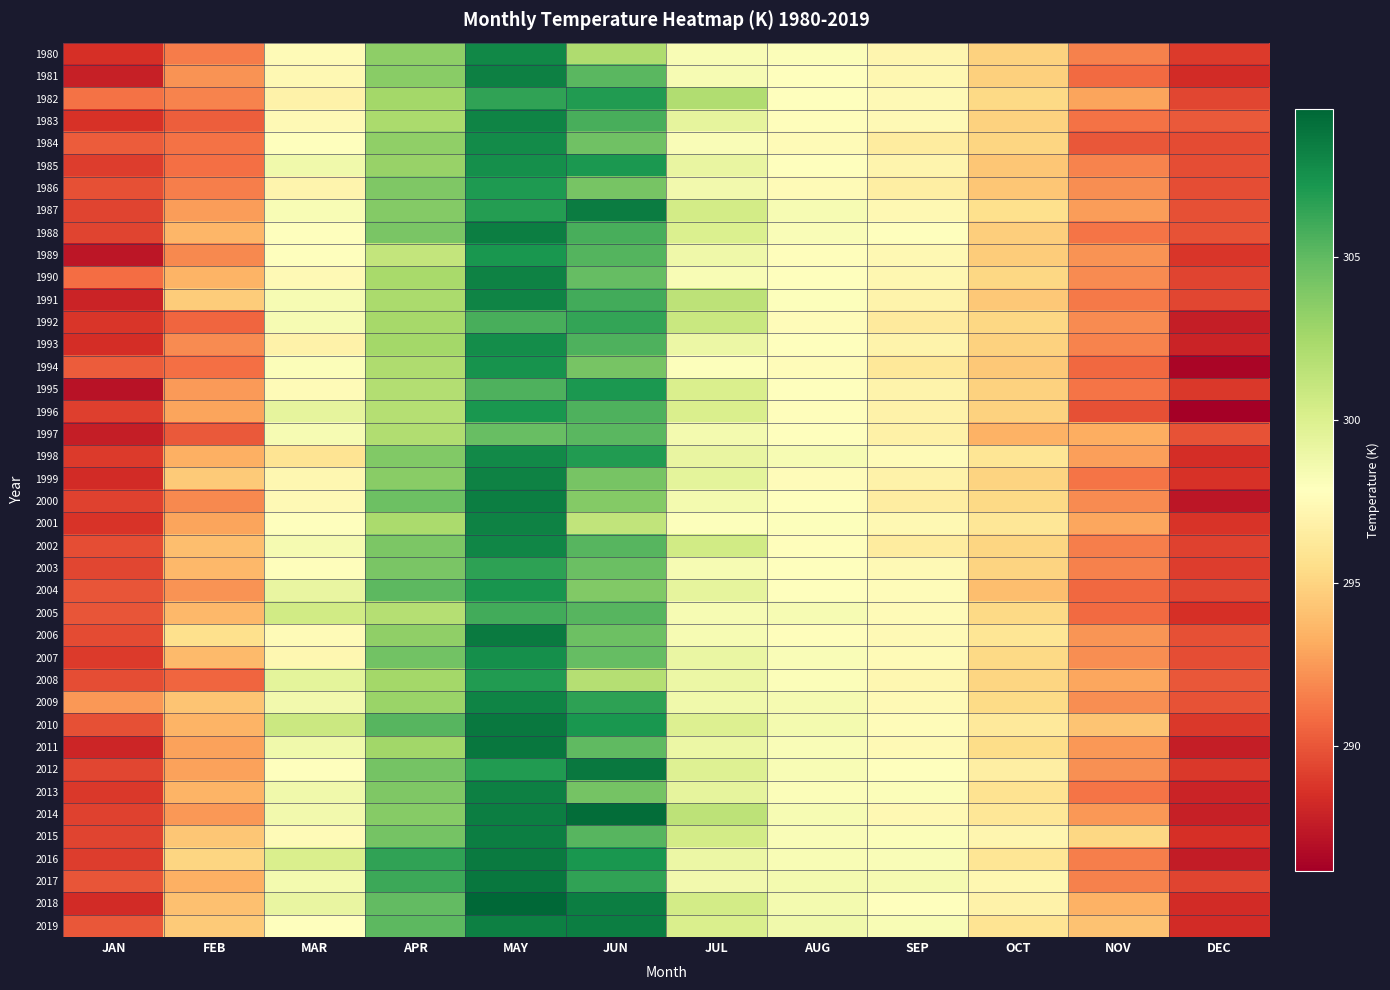

Reading left to right, transcribe all the data shown in this chart.

1980: JAN=288.6	FEB=291.4	MAR=297.6	APR=303.4	MAY=308.0	JUN=302.1	JUL=298.3	AUG=298.1	SEP=297.2	OCT=294.9	NOV=291.6	DEC=289.0
1981: JAN=287.7	FEB=292.2	MAR=297.3	APR=303.6	MAY=308.3	JUN=305.2	JUL=298.4	AUG=297.9	SEP=297.2	OCT=294.8	NOV=290.8	DEC=288.4
1982: JAN=291.1	FEB=291.7	MAR=296.9	APR=302.6	MAY=306.5	JUN=306.9	JUL=302.0	AUG=297.8	SEP=297.4	OCT=295.2	NOV=292.9	DEC=289.4
1983: JAN=288.6	FEB=290.4	MAR=297.5	APR=302.3	MAY=308.1	JUN=305.7	JUL=299.3	AUG=297.8	SEP=297.4	OCT=294.9	NOV=291.1	DEC=290.2
1984: JAN=290.2	FEB=291.1	MAR=297.9	APR=303.3	MAY=307.7	JUN=304.5	JUL=298.1	AUG=297.5	SEP=296.4	OCT=295.1	NOV=290.1	DEC=289.6
1985: JAN=289.1	FEB=290.9	MAR=298.7	APR=303.1	MAY=307.5	JUN=307.1	JUL=299.2	AUG=297.8	SEP=297.1	OCT=294.3	NOV=291.7	DEC=289.7
1986: JAN=289.8	FEB=291.5	MAR=297.1	APR=303.9	MAY=307.0	JUN=304.2	JUL=298.7	AUG=297.6	SEP=296.6	OCT=294.4	NOV=292.1	DEC=289.7
1987: JAN=289.4	FEB=292.6	MAR=298.3	APR=303.7	MAY=306.9	JUN=308.5	JUL=300.4	AUG=298.4	SEP=297.4	OCT=295.6	NOV=292.6	DEC=289.8
1988: JAN=289.4	FEB=293.6	MAR=297.9	APR=304.1	MAY=308.4	JUN=305.7	JUL=300.0	AUG=298.2	SEP=297.9	OCT=294.7	NOV=291.1	DEC=289.8
1989: JAN=287.3	FEB=291.9	MAR=297.8	APR=301.2	MAY=307.2	JUN=305.4	JUL=298.8	AUG=297.7	SEP=297.3	OCT=294.6	NOV=292.3	DEC=288.8
1990: JAN=290.8	FEB=293.5	MAR=297.4	APR=302.3	MAY=308.2	JUN=304.8	JUL=298.3	AUG=297.9	SEP=297.3	OCT=295.2	NOV=292.0	DEC=289.3
1991: JAN=287.9	FEB=294.6	MAR=298.4	APR=302.3	MAY=308.2	JUN=306.0	JUL=301.5	AUG=298.0	SEP=297.0	OCT=294.4	NOV=291.4	DEC=289.5
1992: JAN=288.8	FEB=290.6	MAR=298.4	APR=302.5	MAY=305.7	JUN=306.4	JUL=300.9	AUG=297.7	SEP=296.4	OCT=295.2	NOV=291.9	DEC=287.7
1993: JAN=288.4	FEB=292.0	MAR=296.9	APR=302.5	MAY=307.7	JUN=305.6	JUL=299.0	AUG=297.9	SEP=297.0	OCT=294.9	NOV=291.7	DEC=288.0
1994: JAN=290.2	FEB=291.0	MAR=298.1	APR=302.1	MAY=307.4	JUN=304.2	JUL=298.0	AUG=297.6	SEP=296.2	OCT=294.5	NOV=290.7	DEC=286.5
1995: JAN=287.1	FEB=292.5	MAR=297.5	APR=301.9	MAY=305.6	JUN=307.1	JUL=300.1	AUG=297.8	SEP=297.0	OCT=294.9	NOV=291.2	DEC=288.9
1996: JAN=289.2	FEB=292.9	MAR=299.3	APR=301.8	MAY=307.2	JUN=305.6	JUL=300.1	AUG=297.7	SEP=296.9	OCT=294.9	NOV=289.8	DEC=286.2
1997: JAN=287.7	FEB=290.1	MAR=298.3	APR=302.0	MAY=304.8	JUN=305.2	JUL=298.6	AUG=297.8	SEP=296.8	OCT=293.5	NOV=293.3	DEC=289.9
1998: JAN=289.0	FEB=293.3	MAR=295.9	APR=303.8	MAY=307.9	JUN=306.9	JUL=299.2	AUG=298.4	SEP=297.5	OCT=296.0	NOV=292.7	DEC=288.5
1999: JAN=288.4	FEB=294.5	MAR=297.3	APR=303.5	MAY=308.2	JUN=304.2	JUL=299.4	AUG=297.6	SEP=296.9	OCT=294.9	NOV=291.2	DEC=288.6
2000: JAN=289.3	FEB=291.9	MAR=297.5	APR=304.6	MAY=308.3	JUN=303.7	JUL=298.6	AUG=297.9	SEP=296.6	OCT=295.3	NOV=292.0	DEC=287.3
2001: JAN=288.7	FEB=292.9	MAR=297.8	APR=302.2	MAY=308.2	JUN=301.3	JUL=298.0	AUG=298.0	SEP=297.4	OCT=296.1	NOV=293.0	DEC=288.7
2002: JAN=289.7	FEB=294.0	MAR=298.4	APR=304.0	MAY=308.1	JUN=305.3	JUL=300.5	AUG=297.7	SEP=296.5	OCT=295.1	NOV=291.6	DEC=289.2
2003: JAN=289.4	FEB=293.7	MAR=297.7	APR=304.1	MAY=306.5	JUN=304.6	JUL=298.4	AUG=297.9	SEP=297.5	OCT=295.0	NOV=291.6	DEC=289.1
2004: JAN=290.0	FEB=292.2	MAR=299.2	APR=305.1	MAY=307.3	JUN=303.8	JUL=299.4	AUG=297.9	SEP=297.7	OCT=294.0	NOV=290.7	DEC=289.4
2005: JAN=290.0	FEB=293.7	MAR=300.5	APR=301.8	MAY=306.0	JUN=305.3	JUL=298.4	AUG=298.3	SEP=297.6	OCT=295.3	NOV=290.8	DEC=288.6
2006: JAN=289.6	FEB=295.6	MAR=297.6	APR=303.3	MAY=308.6	JUN=304.6	JUL=298.4	AUG=297.7	SEP=297.4	OCT=296.0	NOV=292.4	DEC=289.8
2007: JAN=289.0	FEB=293.8	MAR=297.2	APR=304.4	MAY=307.6	JUN=304.8	JUL=299.1	AUG=298.2	SEP=297.6	OCT=295.3	NOV=292.0	DEC=289.7
2008: JAN=289.7	FEB=290.6	MAR=299.5	APR=302.6	MAY=307.0	JUN=301.8	JUL=299.0	AUG=298.1	SEP=297.2	OCT=295.1	NOV=293.0	DEC=290.1
2009: JAN=292.4	FEB=294.2	MAR=298.7	APR=302.9	MAY=308.1	JUN=306.5	JUL=298.7	AUG=298.4	SEP=297.4	OCT=295.3	NOV=292.1	DEC=289.9
2010: JAN=289.8	FEB=293.6	MAR=300.8	APR=305.3	MAY=308.7	JUN=307.2	JUL=299.9	AUG=298.6	SEP=297.6	OCT=296.2	NOV=294.3	DEC=288.9
2011: JAN=288.1	FEB=292.8	MAR=298.7	APR=302.6	MAY=308.7	JUN=305.0	JUL=299.0	AUG=298.2	SEP=297.5	OCT=295.5	NOV=292.4	DEC=287.7
2012: JAN=289.5	FEB=292.8	MAR=297.9	APR=304.3	MAY=306.9	JUN=308.7	JUL=299.8	AUG=298.3	SEP=297.9	OCT=296.6	NOV=292.2	DEC=288.9
2013: JAN=288.9	FEB=293.5	MAR=298.7	APR=303.9	MAY=308.3	JUN=304.3	JUL=299.3	AUG=298.1	SEP=298.1	OCT=295.8	NOV=291.2	DEC=288.0
2014: JAN=289.3	FEB=292.5	MAR=298.7	APR=303.7	MAY=308.4	JUN=309.2	JUL=301.5	AUG=298.4	SEP=297.3	OCT=296.1	NOV=292.4	DEC=287.8
2015: JAN=289.3	FEB=294.4	MAR=297.5	APR=304.3	MAY=308.4	JUN=305.2	JUL=300.4	AUG=298.2	SEP=298.1	OCT=297.2	NOV=295.2	DEC=288.6
2016: JAN=289.1	FEB=295.1	MAR=300.1	APR=306.5	MAY=308.6	JUN=307.2	JUL=299.0	AUG=298.2	SEP=298.2	OCT=296.0	NOV=291.5	DEC=287.6
2017: JAN=290.0	FEB=293.4	MAR=298.6	APR=306.1	MAY=308.8	JUN=306.5	JUL=298.6	AUG=298.5	SEP=298.5	OCT=297.3	NOV=291.6	DEC=289.4
2018: JAN=288.3	FEB=294.0	MAR=299.2	APR=304.9	MAY=309.5	JUN=308.3	JUL=300.4	AUG=298.5	SEP=297.9	OCT=296.9	NOV=293.4	DEC=288.3
2019: JAN=290.1	FEB=294.5	MAR=297.8	APR=305.1	MAY=308.3	JUN=308.4	JUL=300.1	AUG=298.7	SEP=298.3	OCT=295.9	NOV=294.2	DEC=288.3